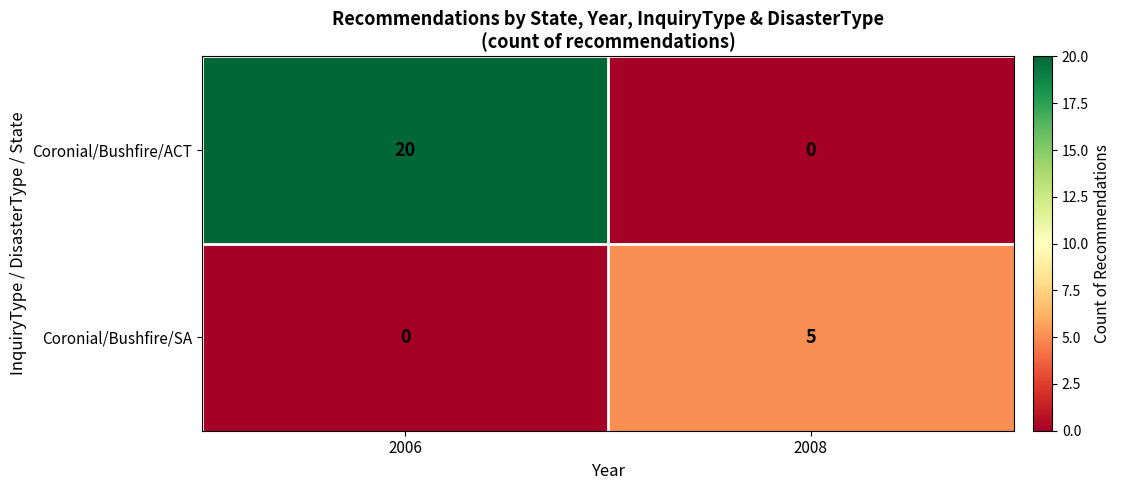

Is it true that Coronial/Bushfire/ACT equals 0 at 2008?

True